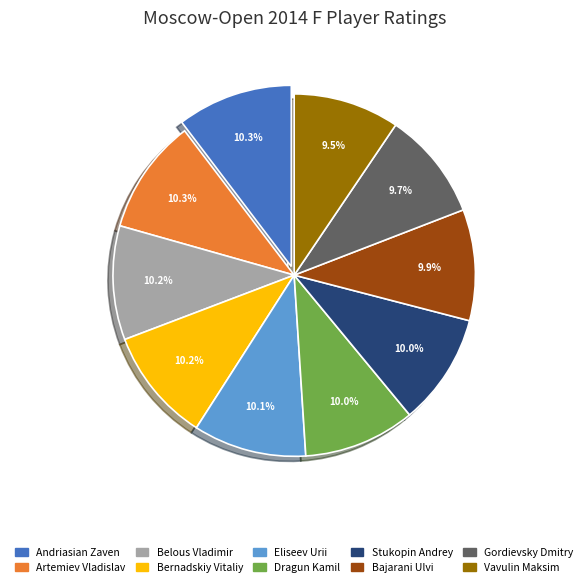

How many slices are in this pie chart?

10